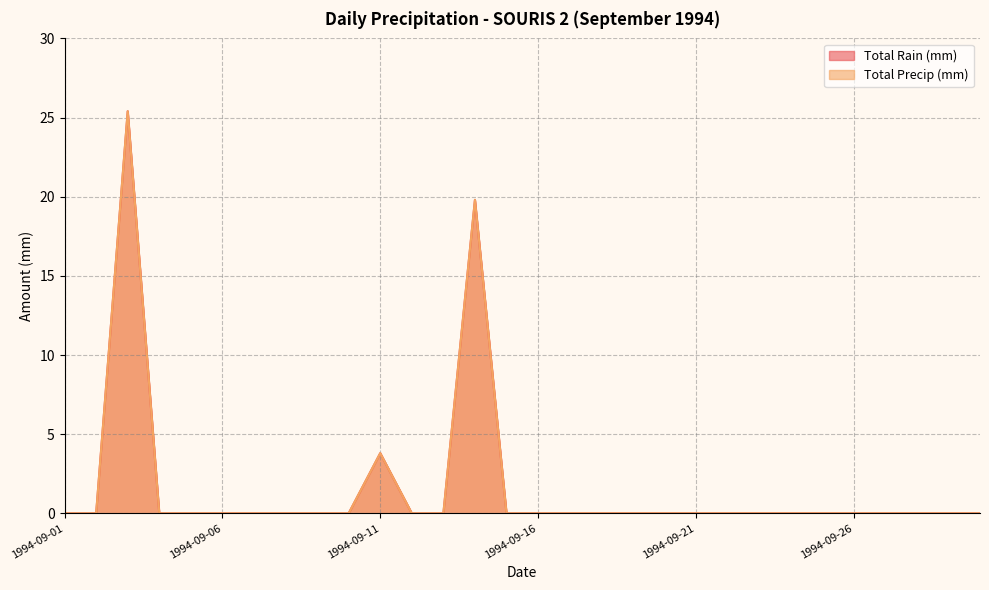

How many values in the Total Precip (mm) series exceed 0?

3